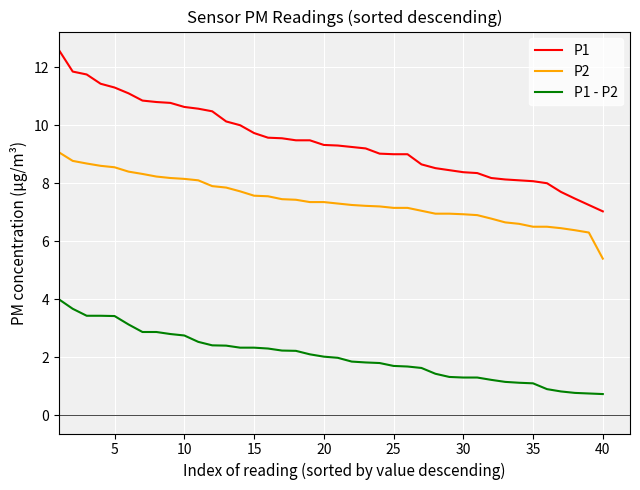

True or false: P1 - P2 and P1 cross at least once.

False